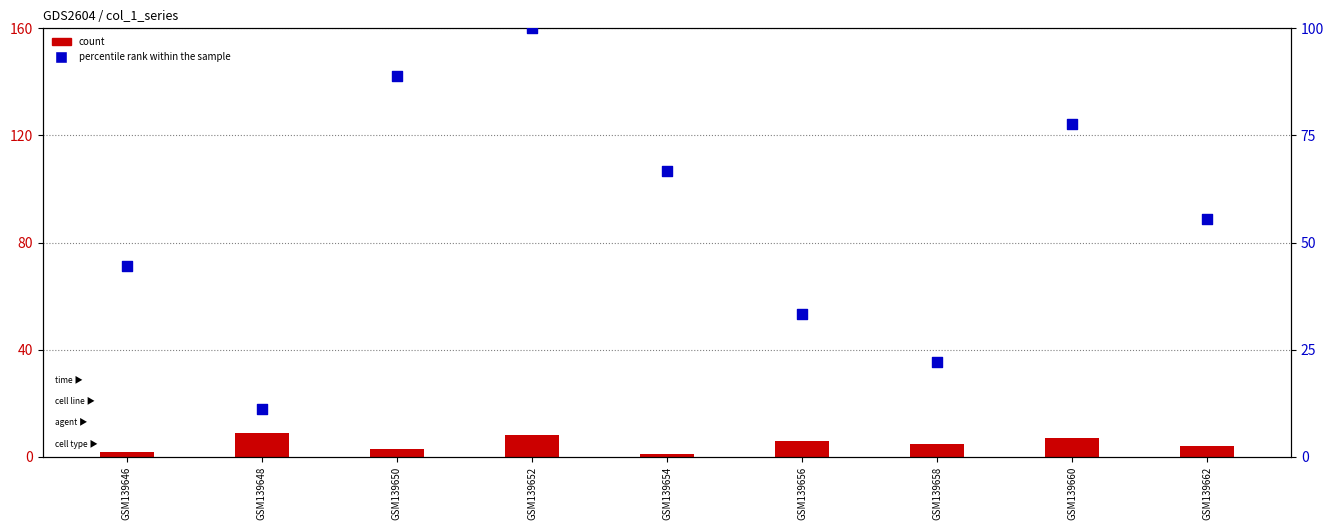

Which series has the largest Y range (max minus min)?

percentile rank within the sample